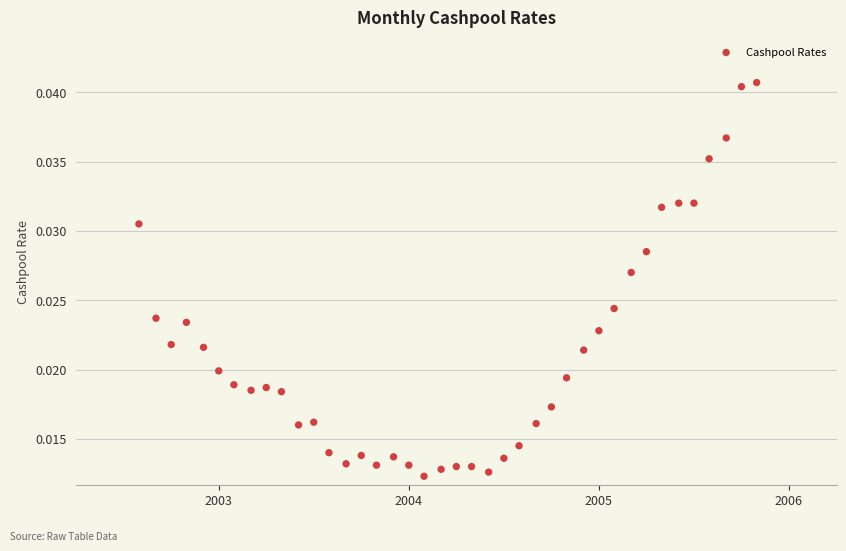

What is the range of X values (max minus min)?

3.2